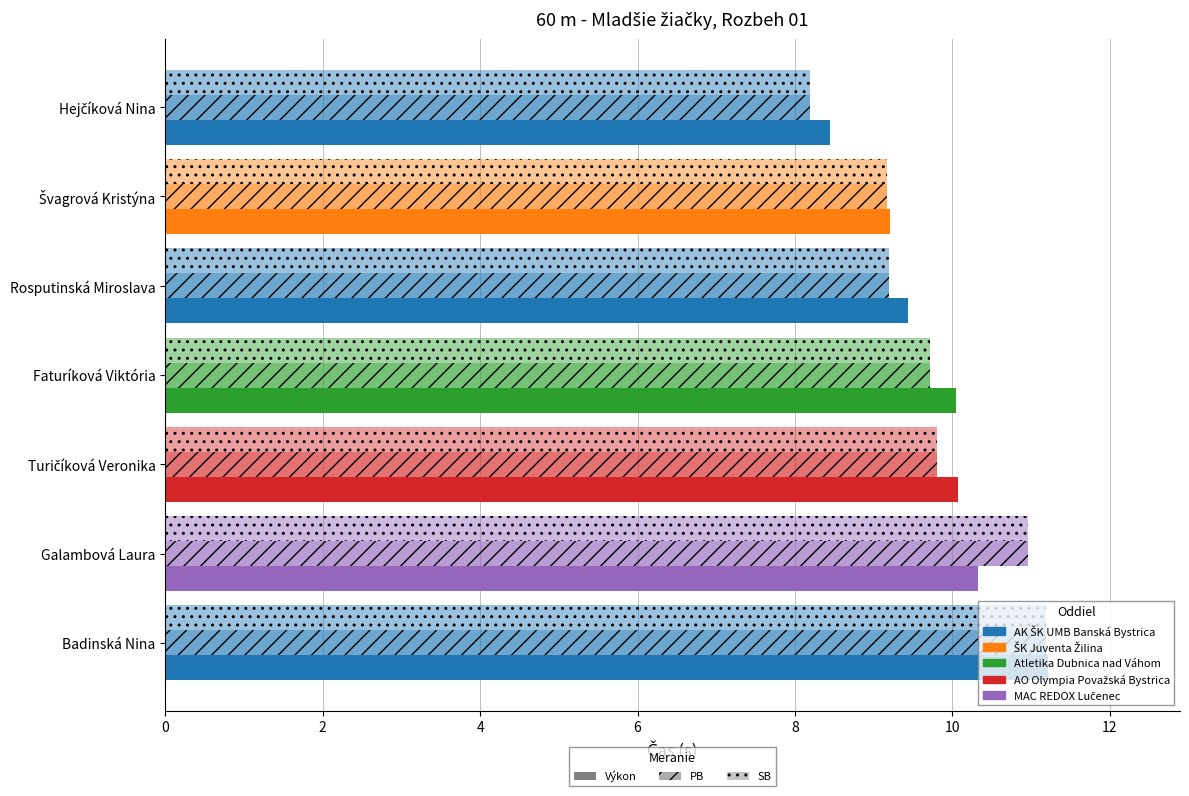

How many values in the SB series are below 9?

1